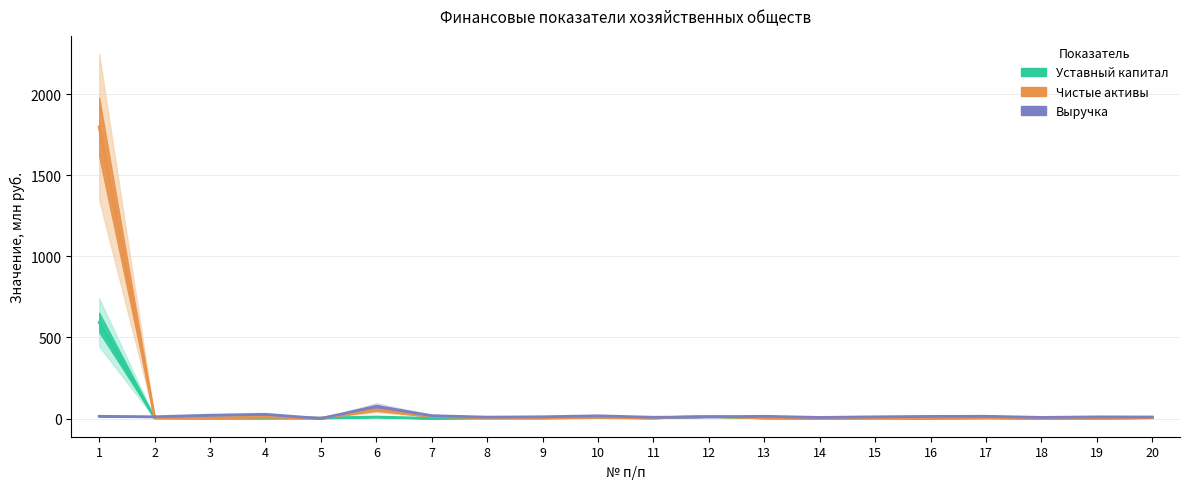

The Уставный капитал series shows 3.4 at 13. True or false?

True